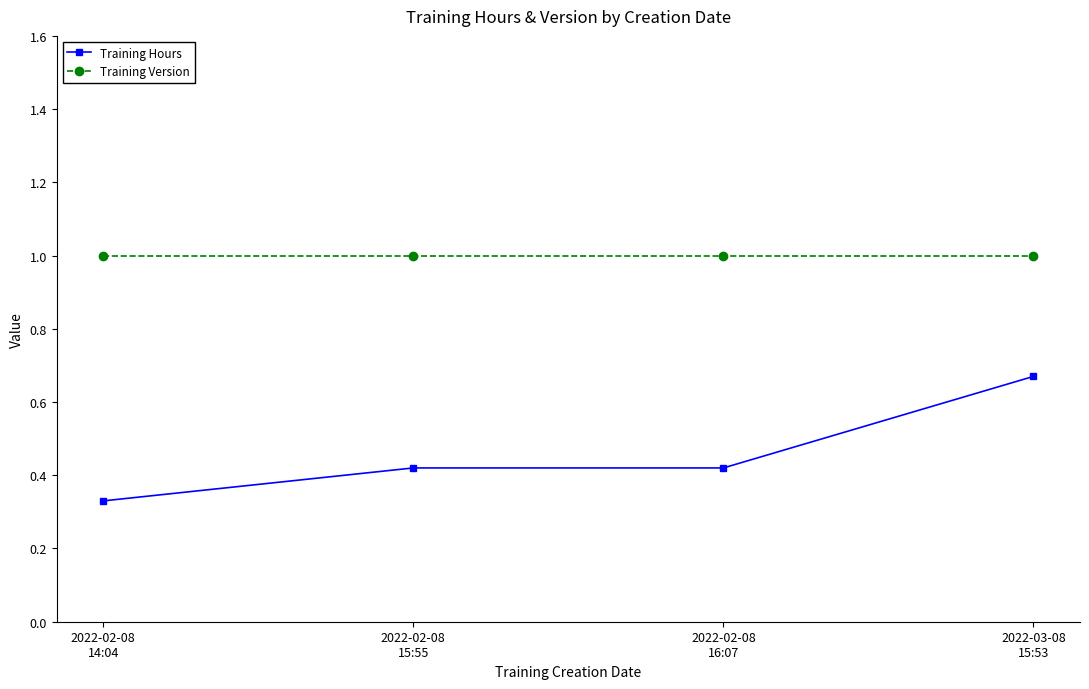

List the series in order of their overall mean, lowest first.

Training Hours, Training Version